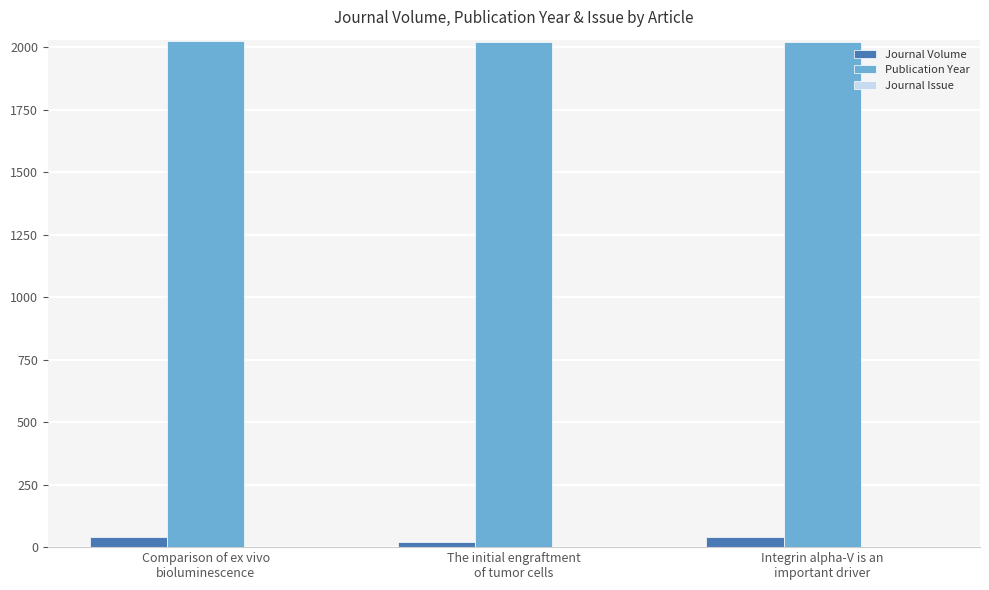

Which series has the largest total across all categories?

Publication Year